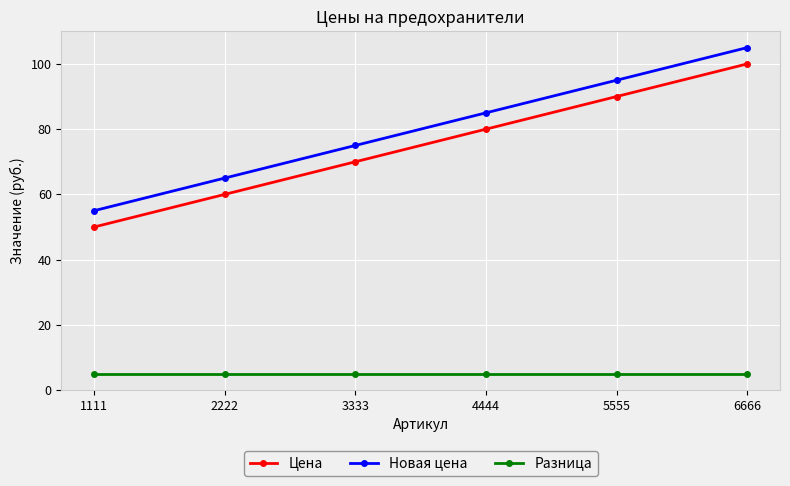

Reading left to right, transcribe all the data shown in this chart.

Цена: 1111=50	2222=60	3333=70	4444=80	5555=90	6666=100
Новая цена: 1111=55	2222=65	3333=75	4444=85	5555=95	6666=105
Разница: 1111=5	2222=5	3333=5	4444=5	5555=5	6666=5